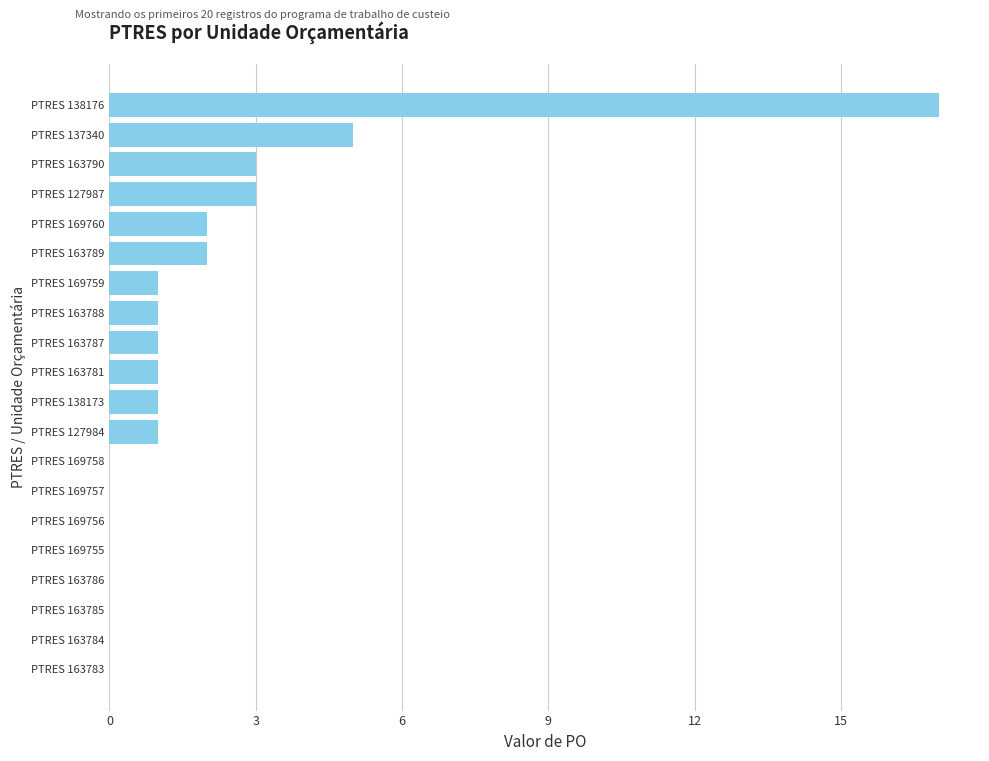

What is the change in value from PTRES 163786 to PTRES 163788?

+1